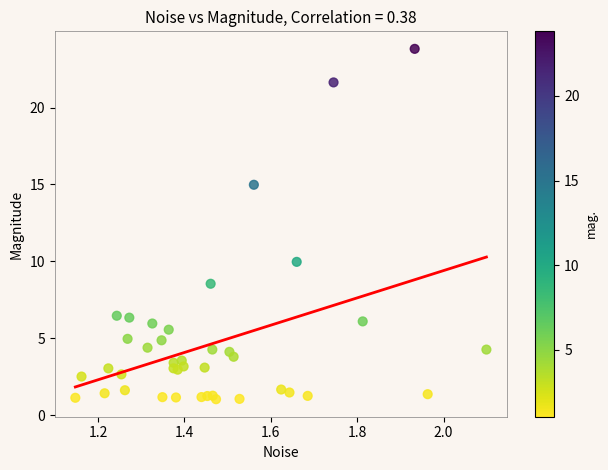

What Y value in the scatter plot is closest to 12?

10.0